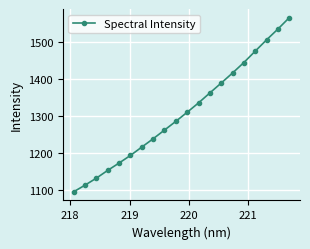

True or false: the data has more than 0 interior local peaks.

False